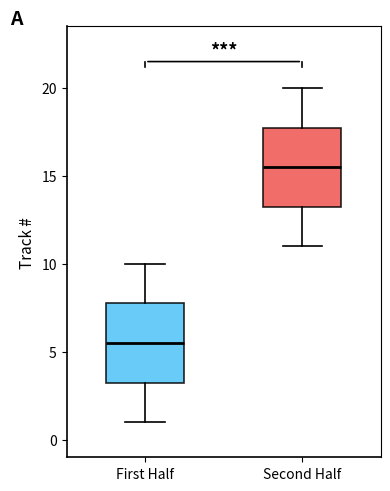

Reading left to right, read every box against the y-axis: the position of its median line, the range the box covers, and the ends of its whiskers. The values are not printed on the chart, so give them approximately, as read against the axis.

First Half: median 5.5, box 3.5 to 8.0, whiskers 1.0 to 10.0
Second Half: median 15.5, box 13.5 to 18.0, whiskers 11.0 to 20.0